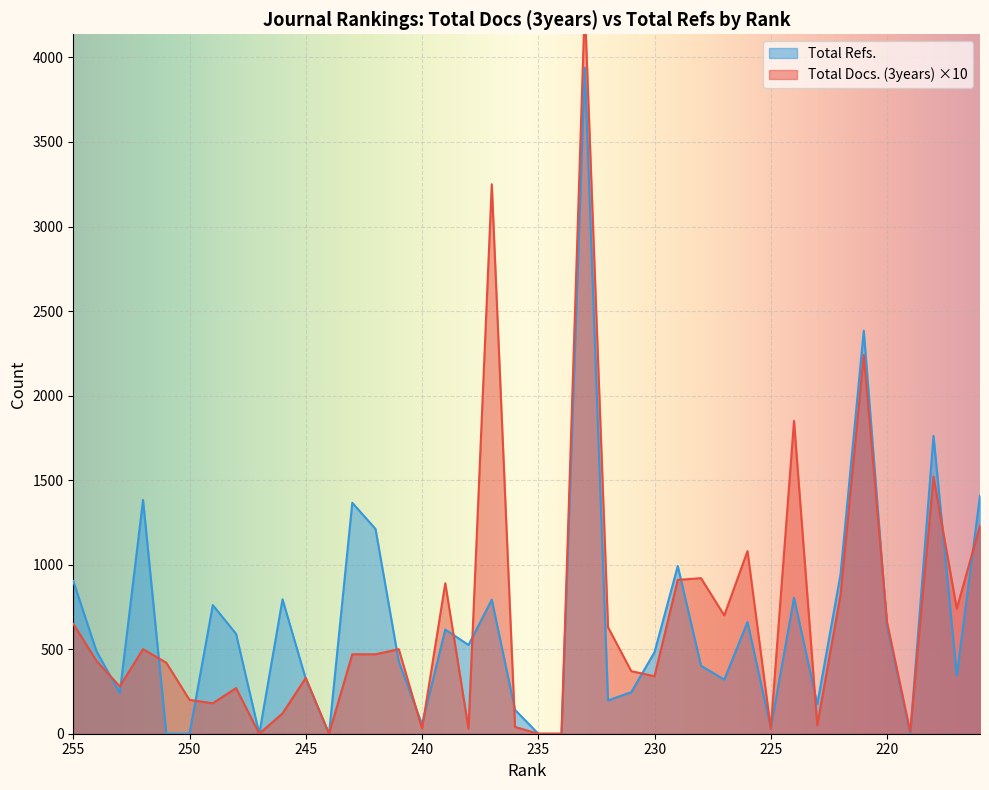

Which series has the largest total across all categories?

Total Docs. (3years)